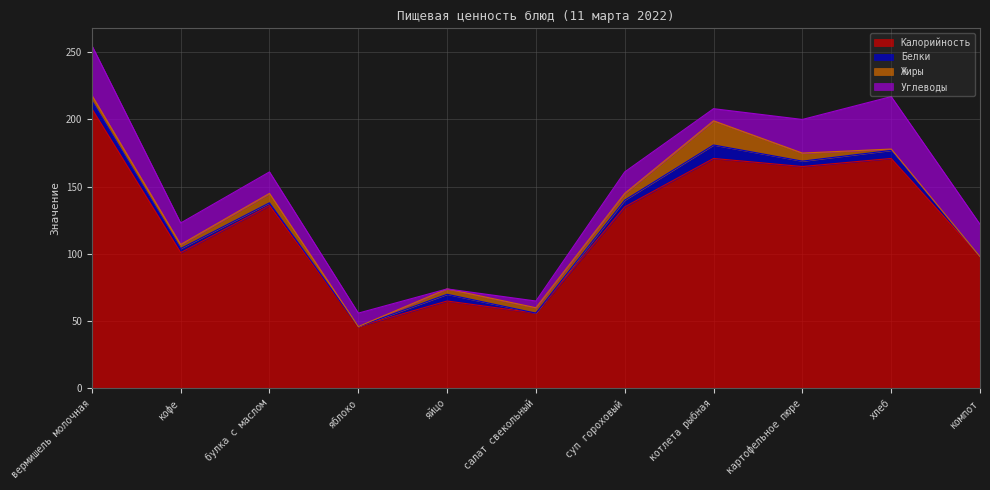

Rank the series by their maximum value, from lowest to highest.

Белки, Жиры, Углеводы, Калорийность